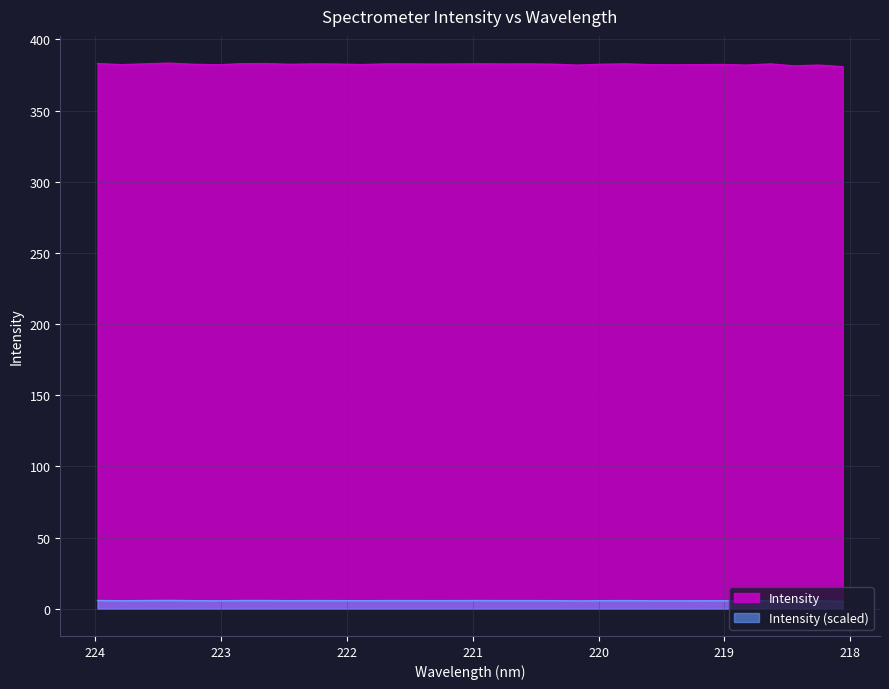

What is the sum of all values?

12238.5